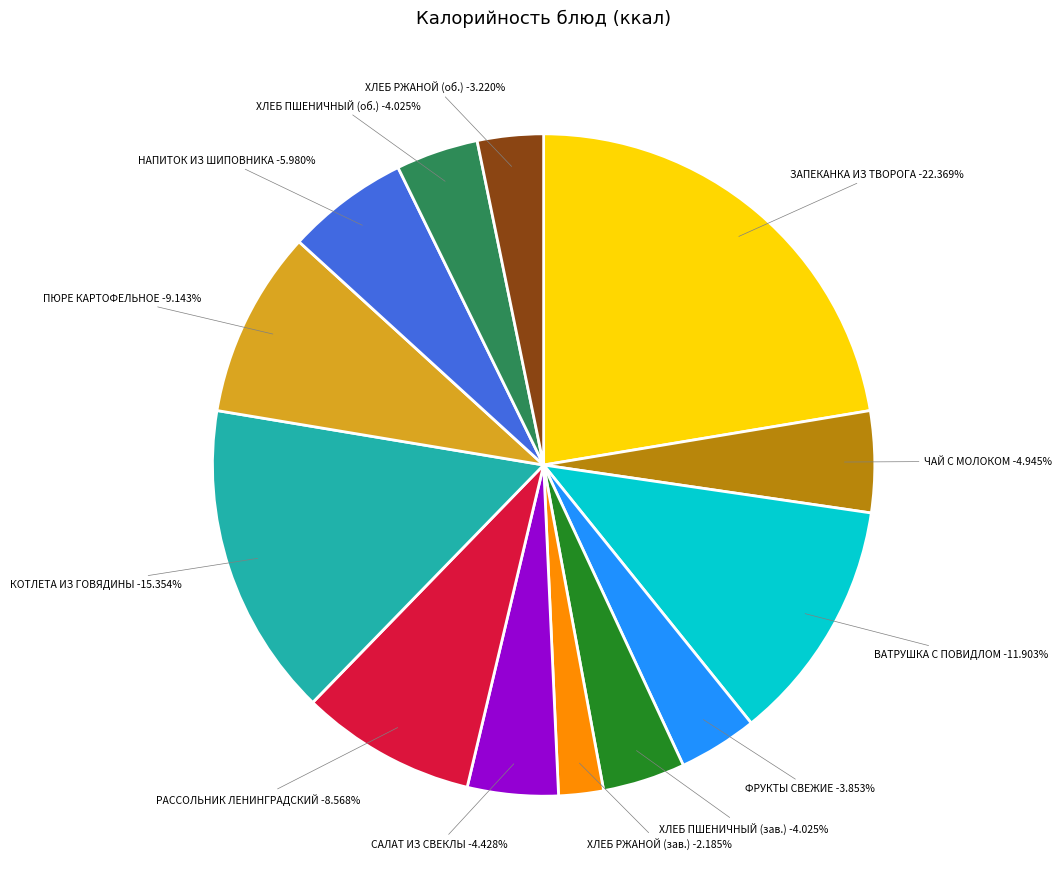

What is the ratio of the value at ХЛЕБ РЖАНОЙ (завтрак) to the value at ХЛЕБ ПШЕНИЧНЫЙ (завтрак)?

0.5